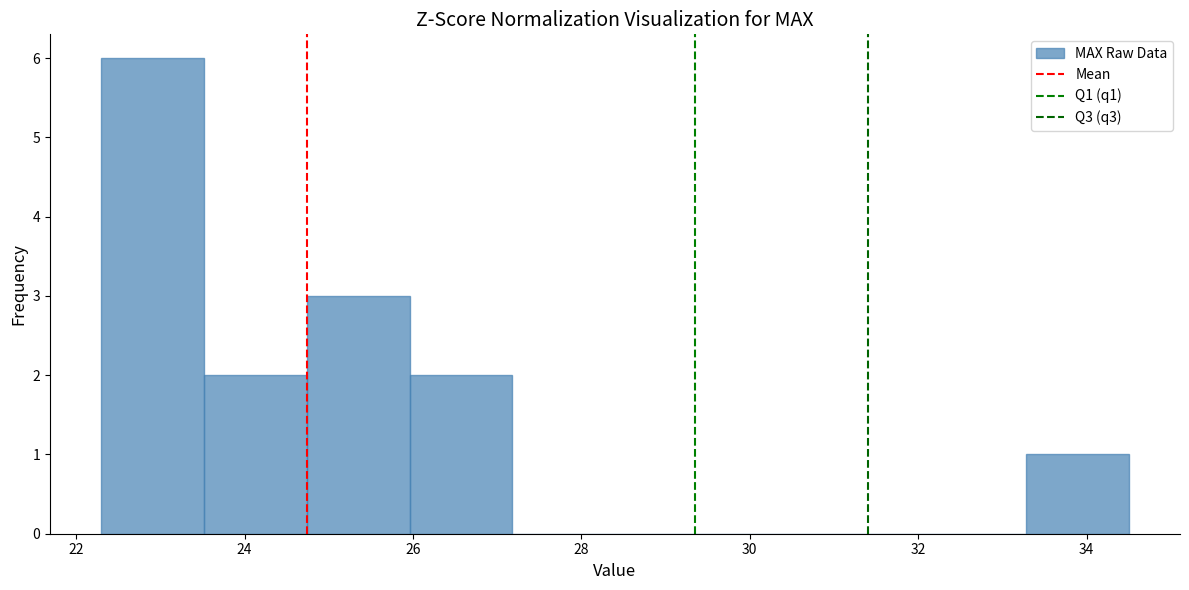

What is the height of the bar covering 25.96 to 27.18 on the x-axis? Neither the bar edges nor the heights are printed on the chart, so give them approximately, as read against the axes.

2